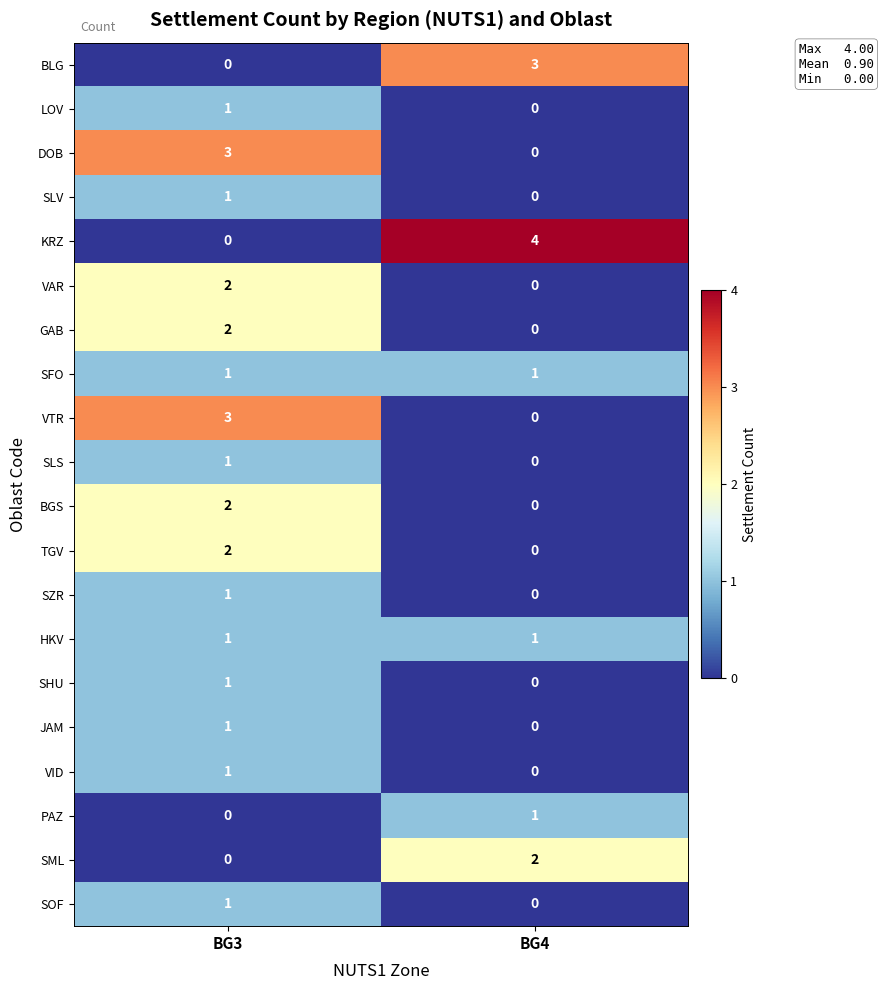

At which category is the sum across all series the highest?

BG3